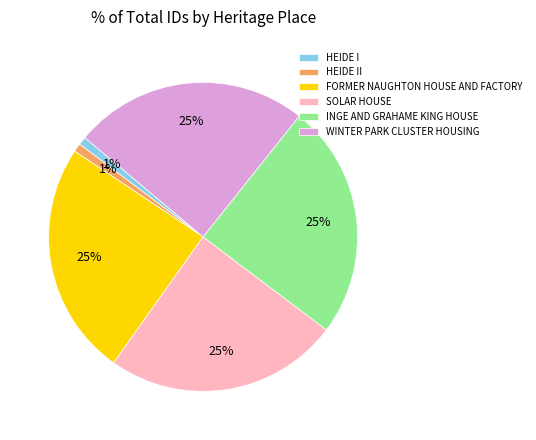

How many segments does this pie chart have?

6